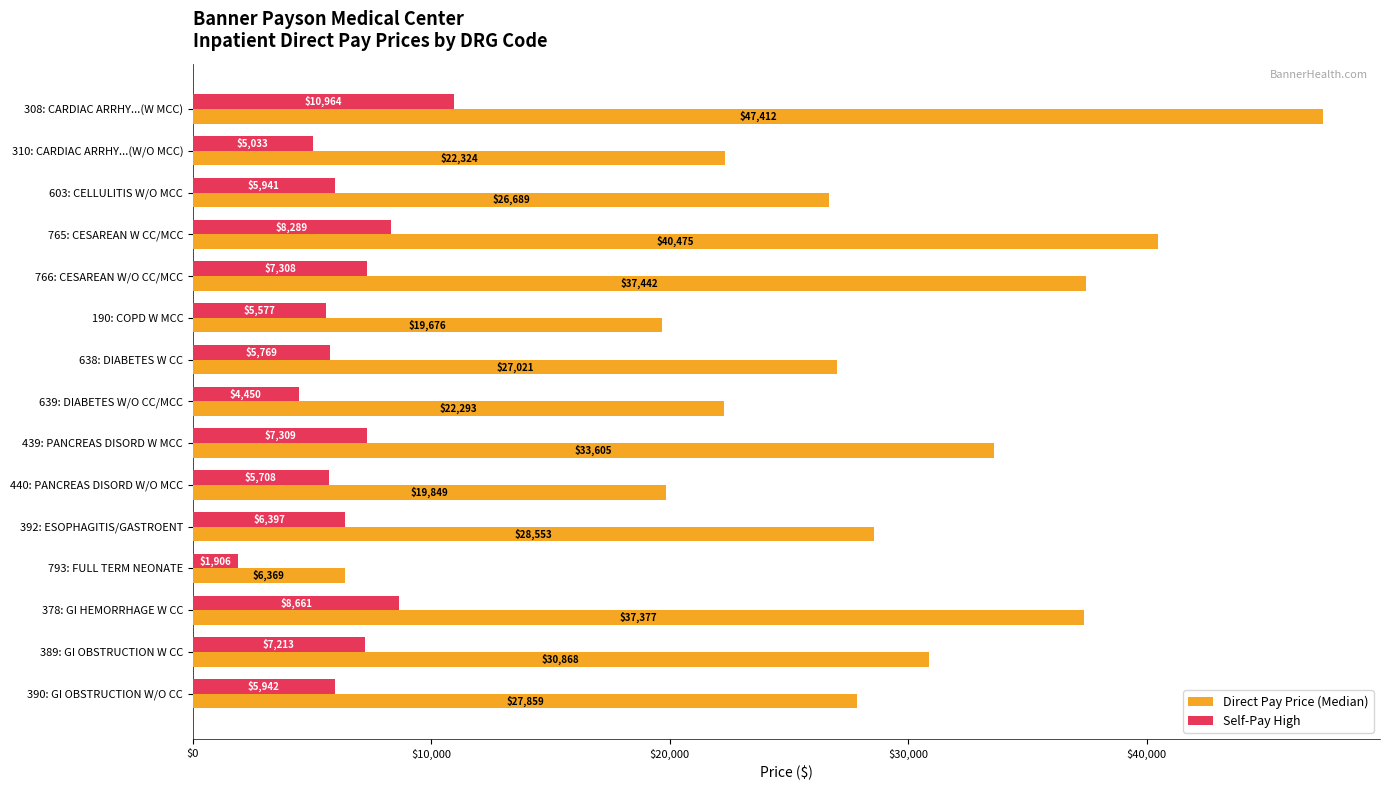

What is the maximum value shown in the chart?

47412